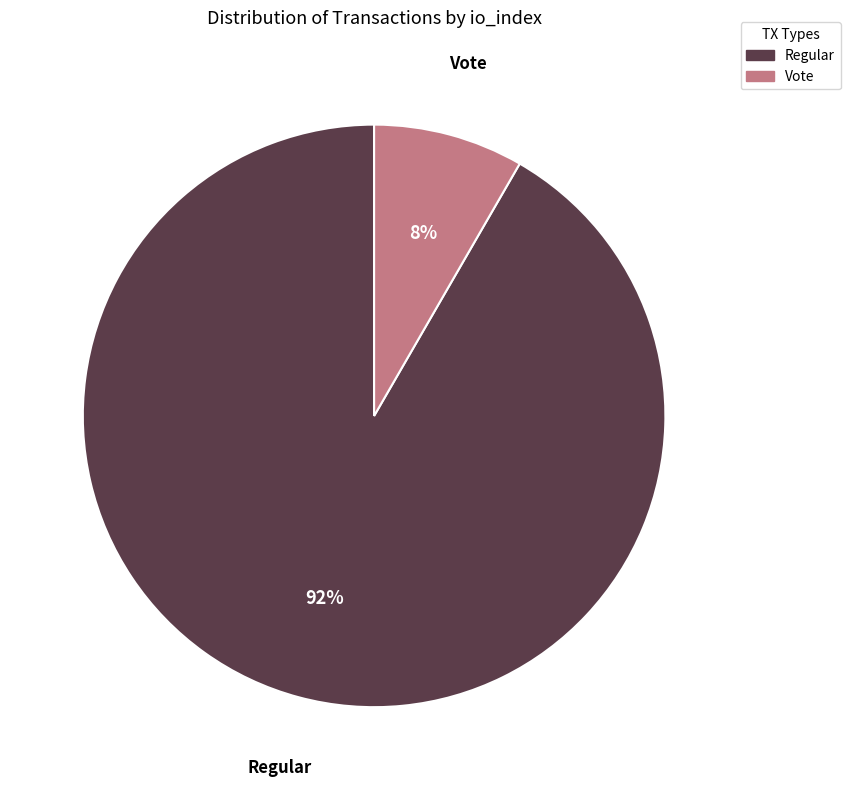

Is the sum of Vote and Regular greater than half?

Yes